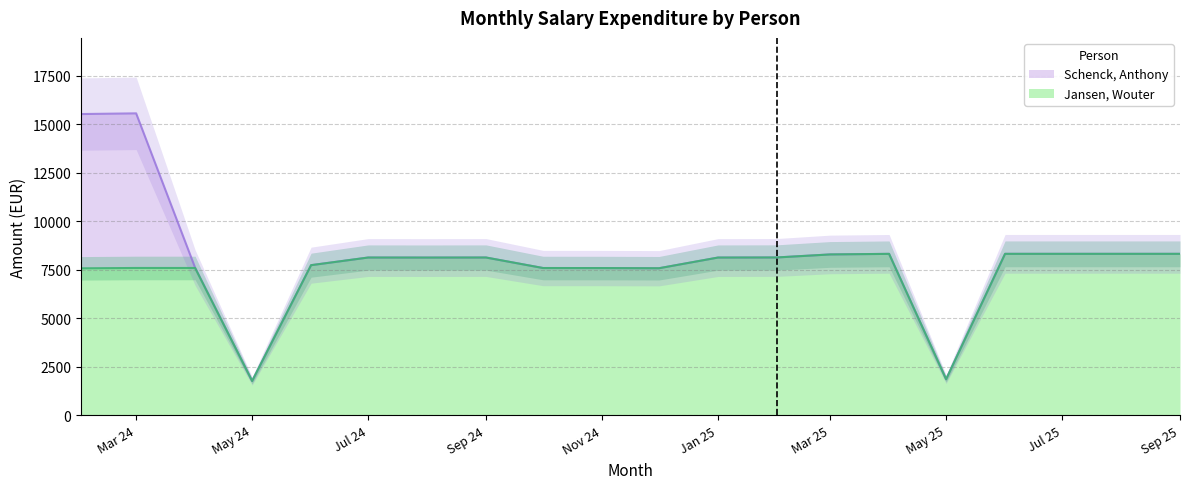

Where is the first local maximum?

Mar 24